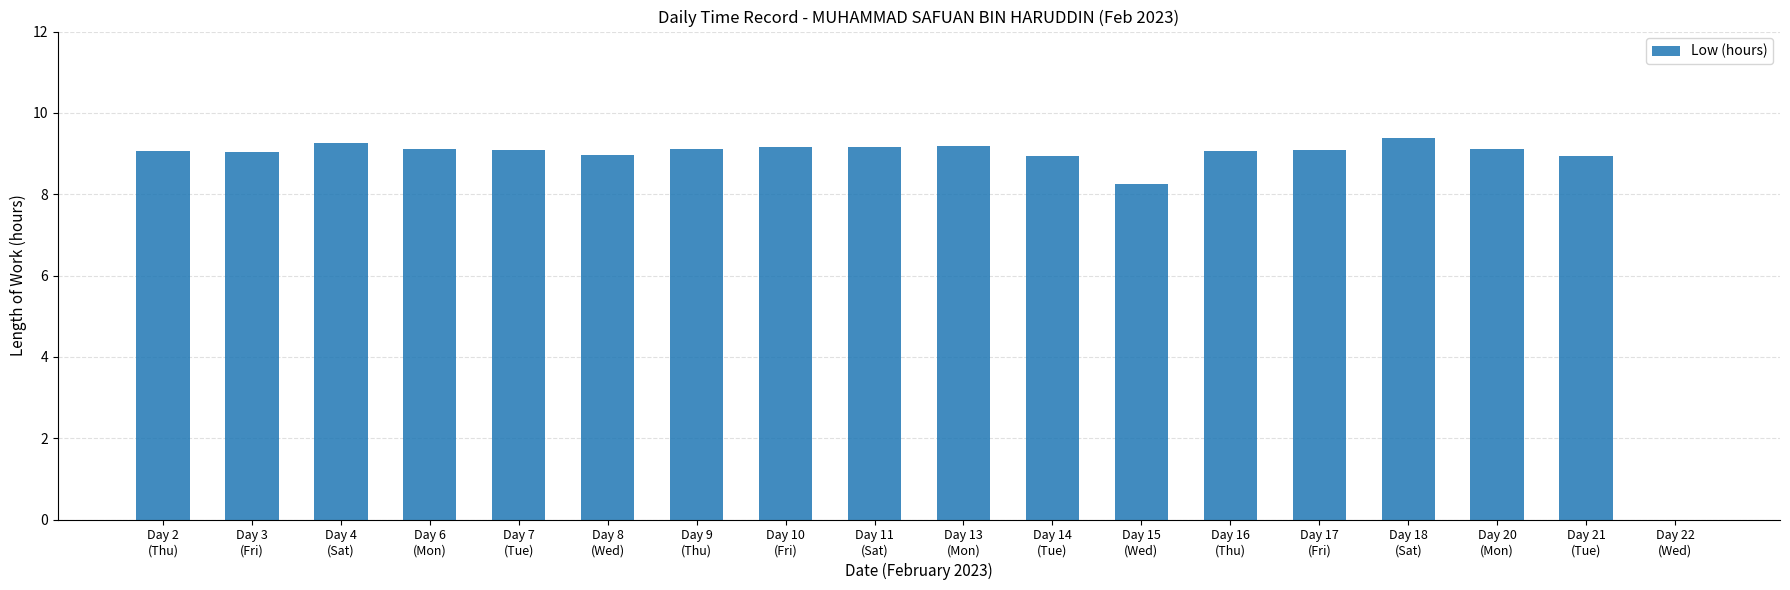

What is the maximum value shown in the chart?

9.4